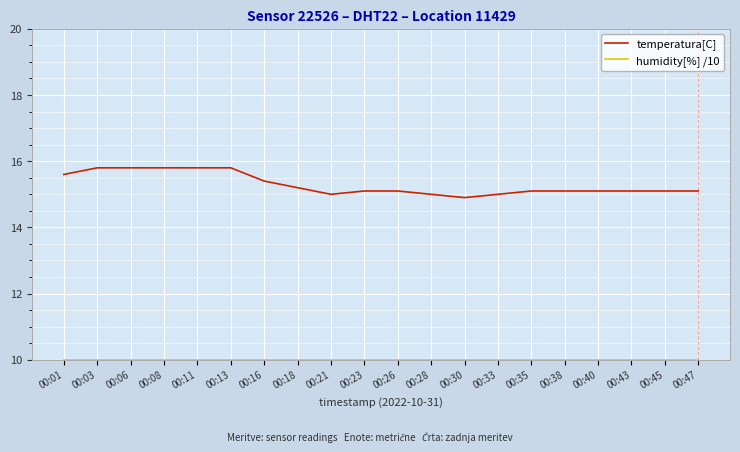

What is the smallest value displayed?

10.0